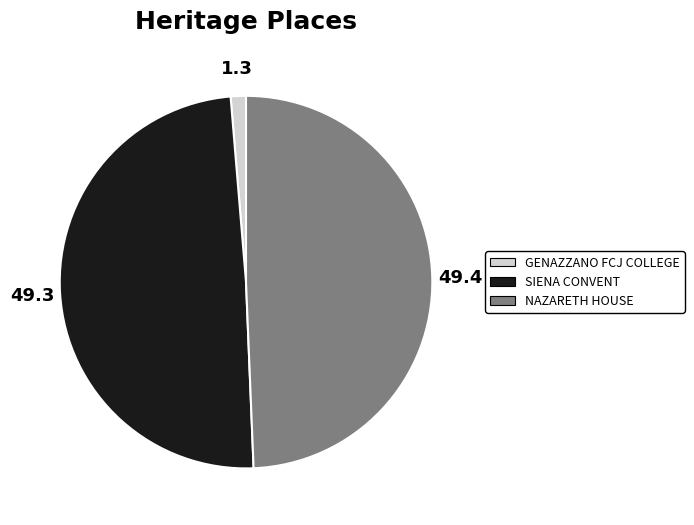

Combined, do NAZARETH HOUSE and GENAZZANO FCJ COLLEGE account for over 50%?

Yes